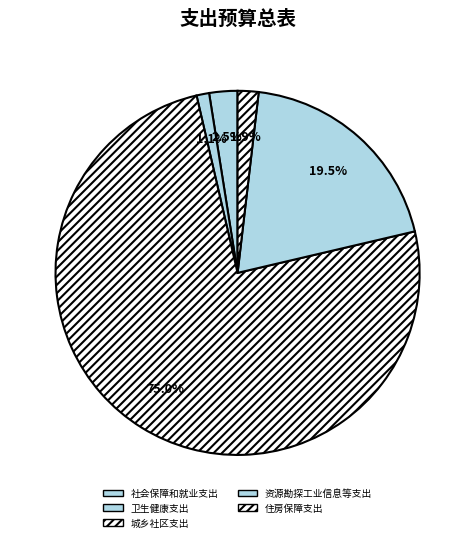

To the nearest percent, what is the combined percentage of 城乡社区支出 and 社会保障和就业支出?

78%